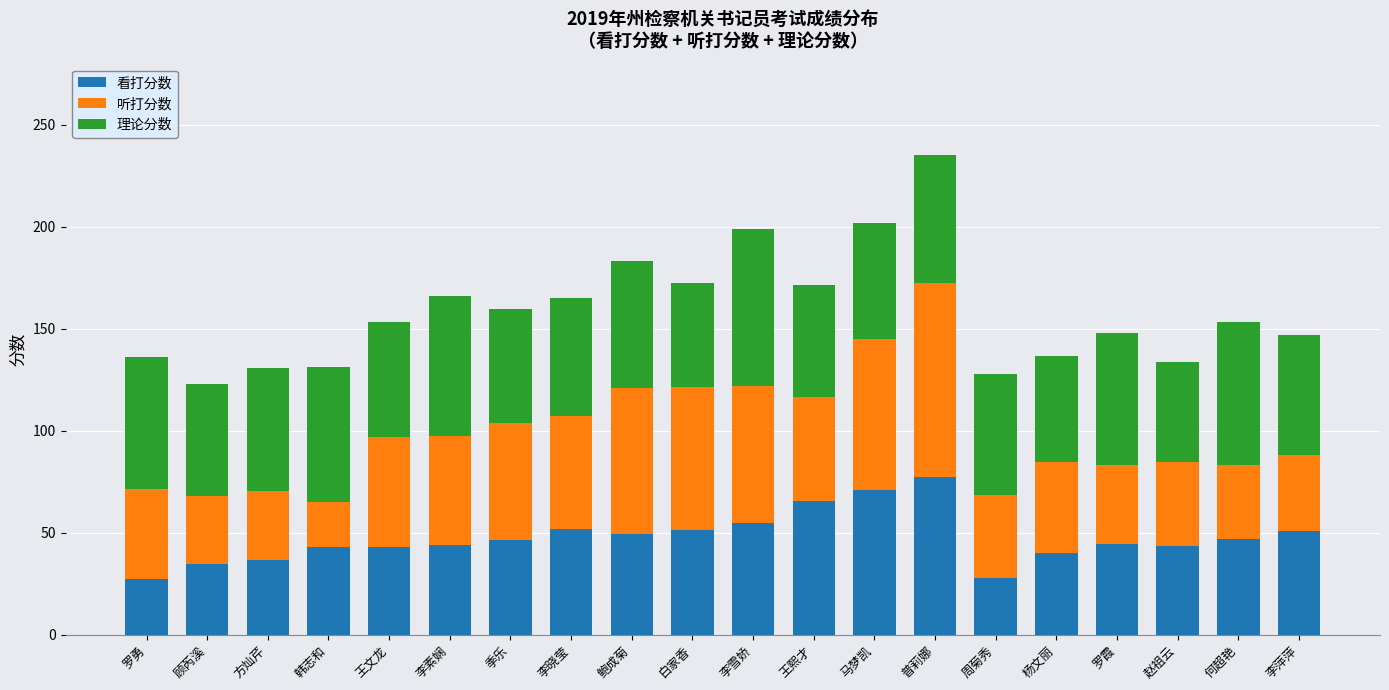

Is it true that 看打分数 equals 47.0 at 何超艳?

True